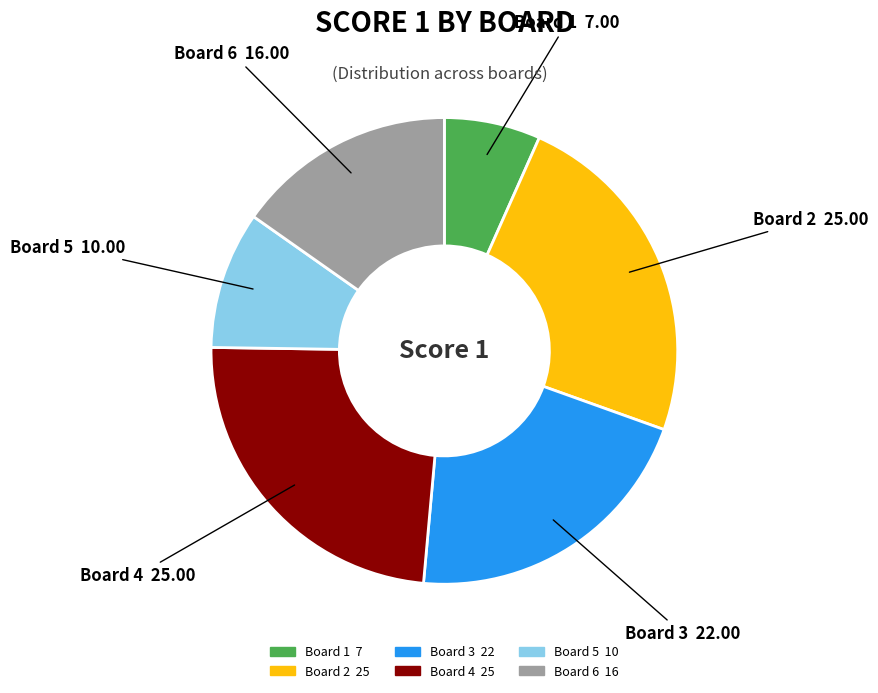

Do Board 4 and Board 6 together represent more than half of the pie?

No